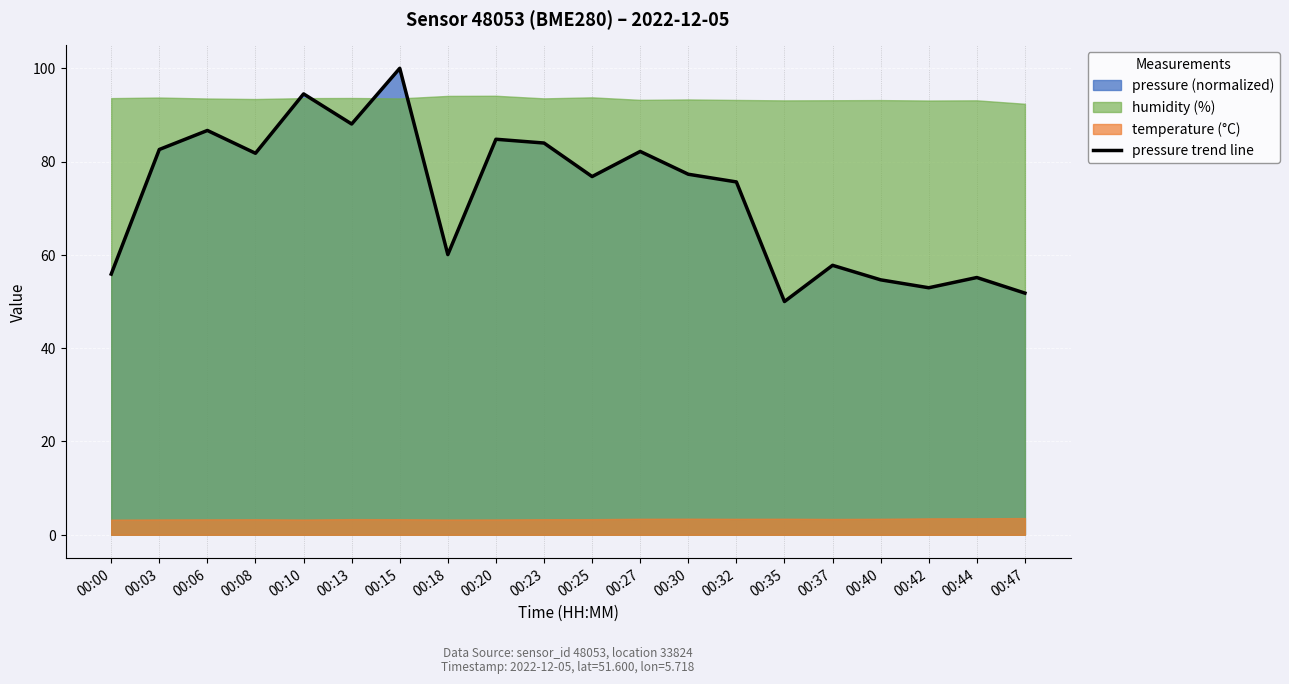

What value does the data have at 00:08?

81.8